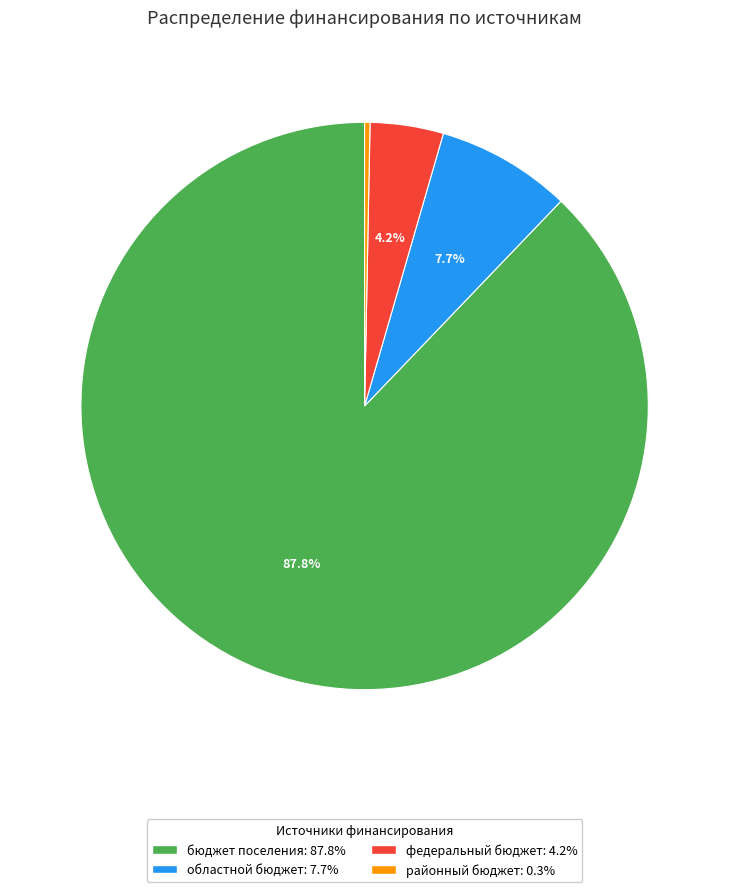

Which category accounts for the majority?

бюджет поселения